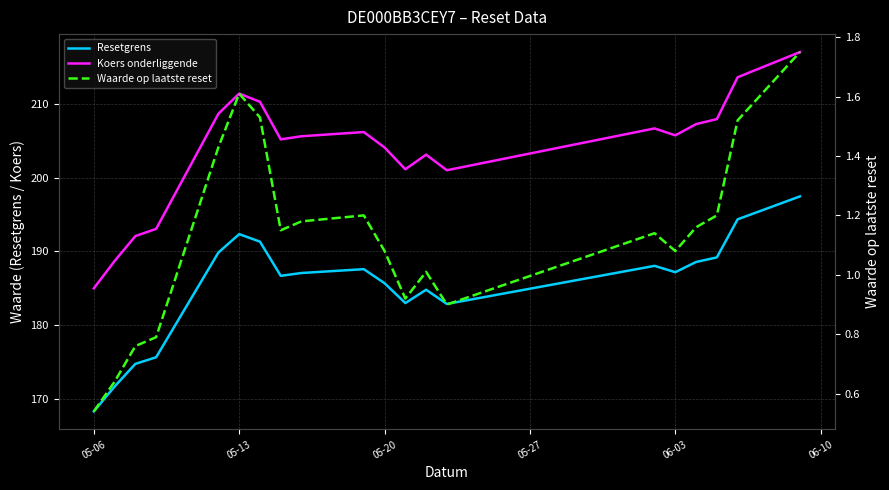

What are all the series names shown in the legend?

Resetgrens, Koers onderliggende, Waarde op laatste reset